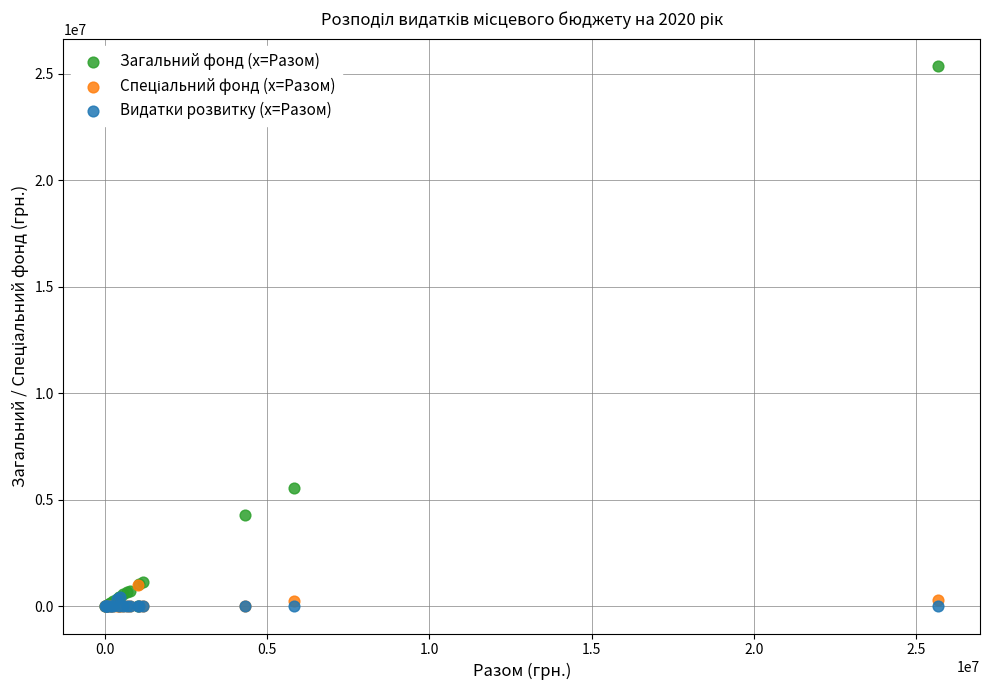

Across all series, what Y value is closest to 12691975?

5579798.1